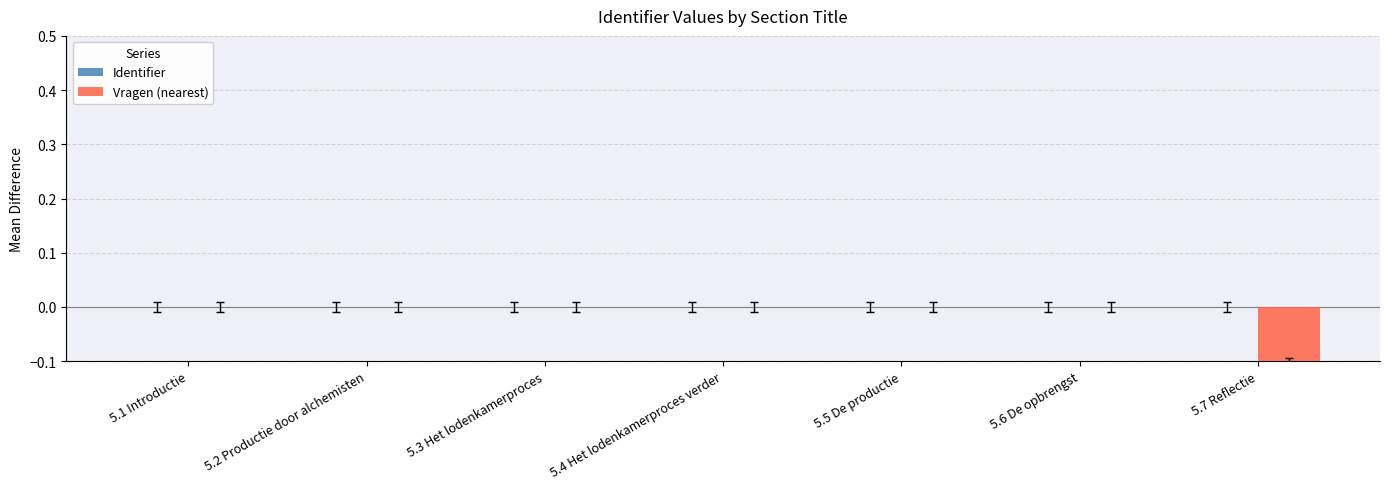

Reading left to right, what are all the values shown in this chart?

Identifier: -0.0	0.0	0.0	0.0	0.0	0.0	0.0
Vragen (nearest): -0.0	-0.0	-0.0	0.0	0.0	0.0	-0.1